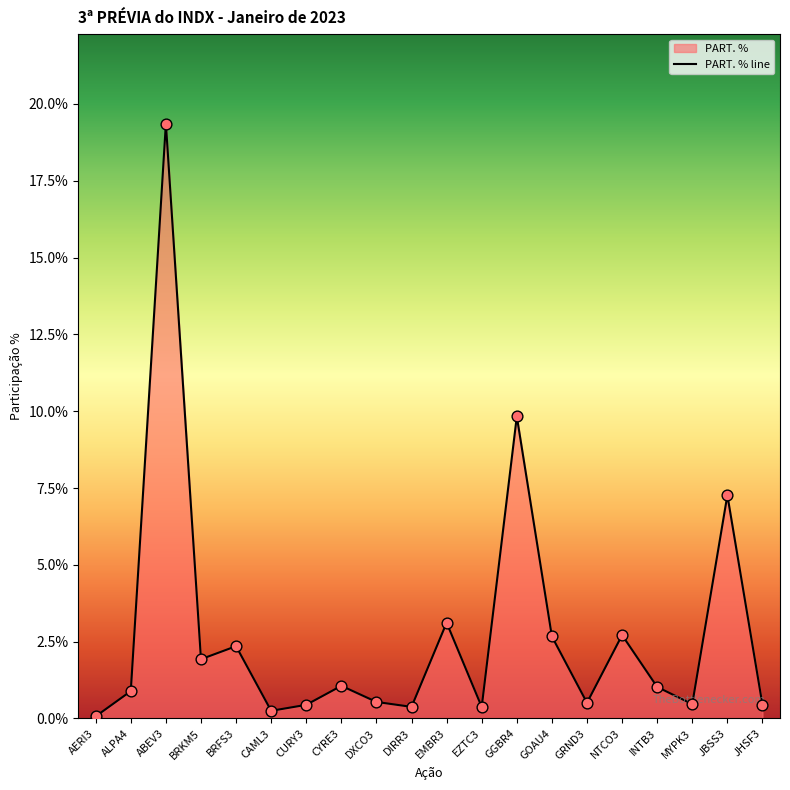

What is the change in value from GGBR4 to GOAU4?

-7.2